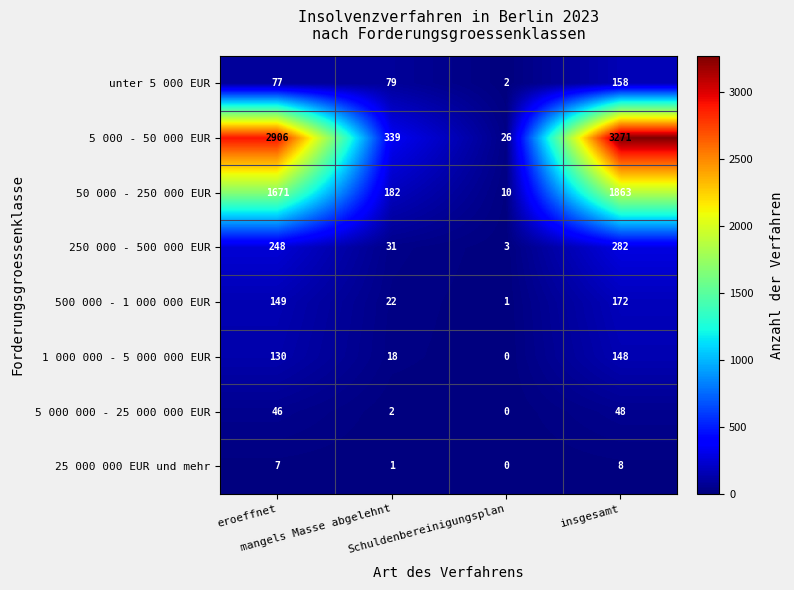

At which category is the sum across all series the highest?

insgesamt